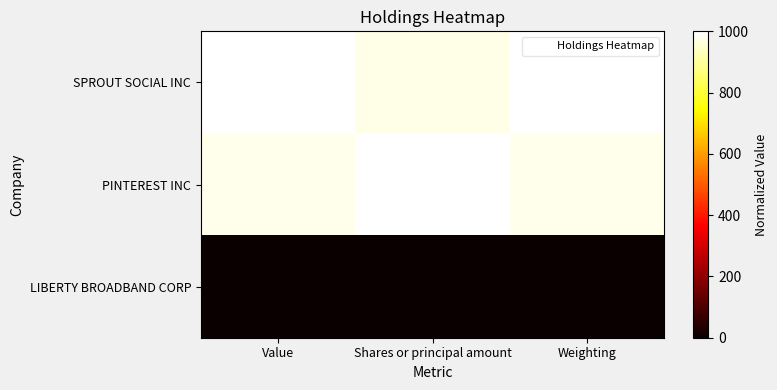

What is the spread (max minus min) of values at Shares or principal amount?

1000.0